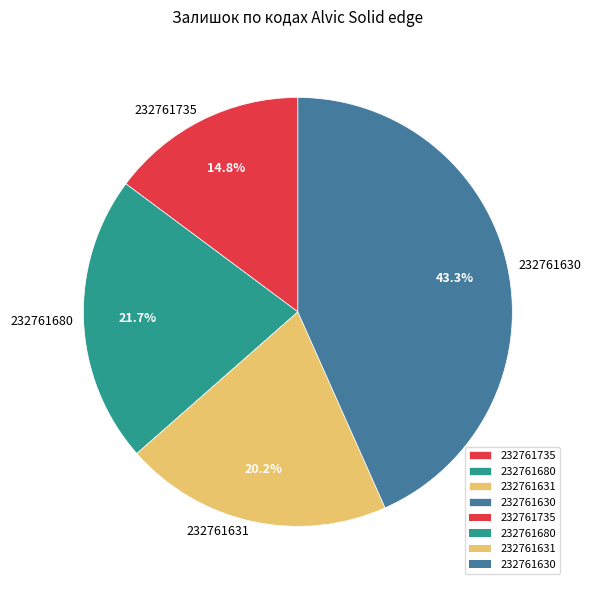

How much of the chart is everything except 232761631?

79.8%